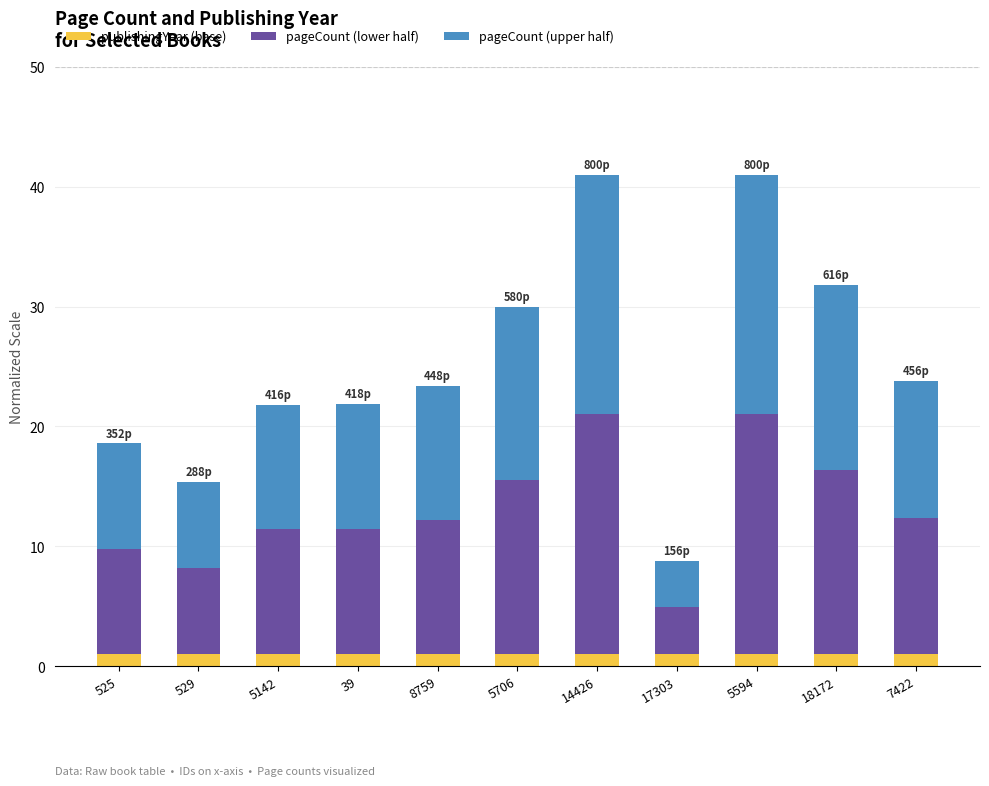

What is the total value across all series at 14426?

41.0